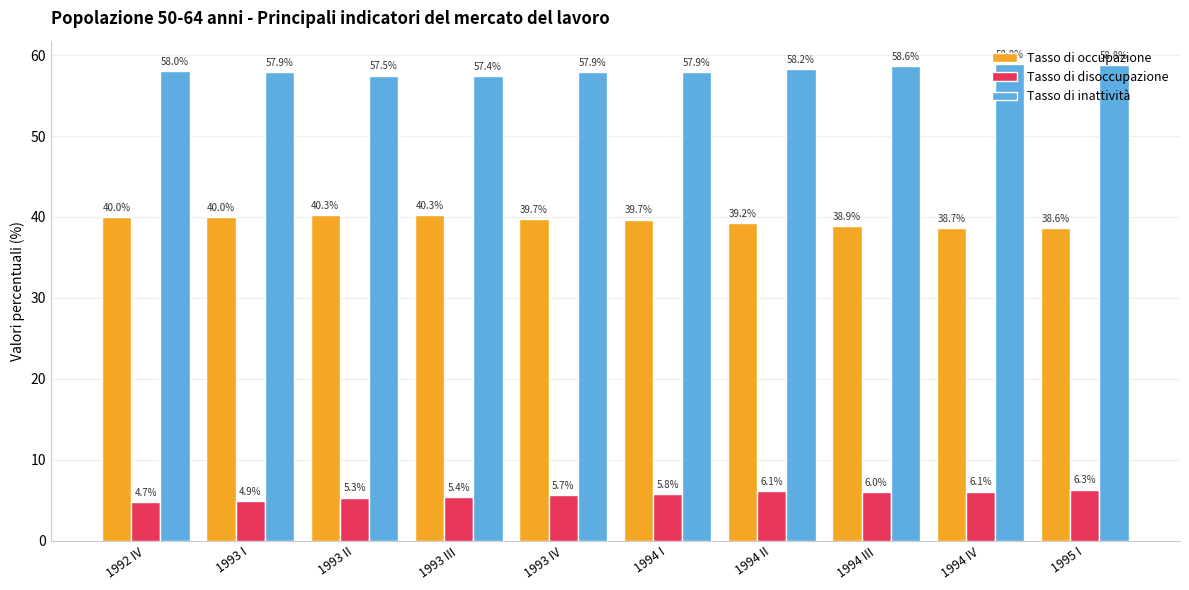

At 1994 II, list the series in order from smallest to largest.

Tasso di disoccupazione, Tasso di occupazione, Tasso di inattività